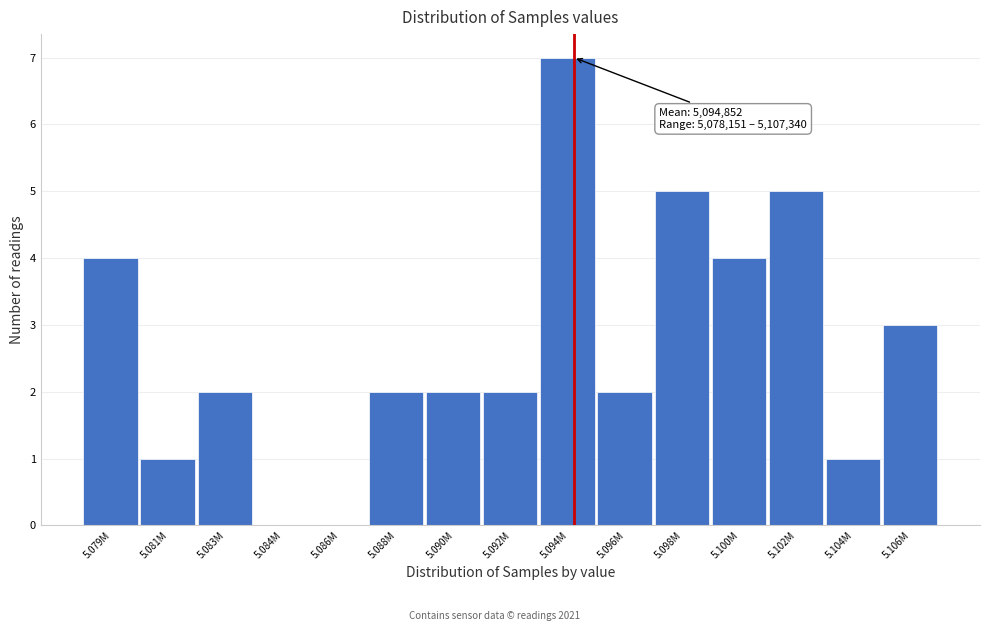

Reading right to left, transcribe all the data shown in this chart.

5.106M=3	5.104M=1	5.102M=5	5.100M=4	5.098M=5	5.096M=2	5.094M=7	5.092M=2	5.090M=2	5.088M=2	5.086M=0	5.084M=0	5.083M=2	5.081M=1	5.079M=4